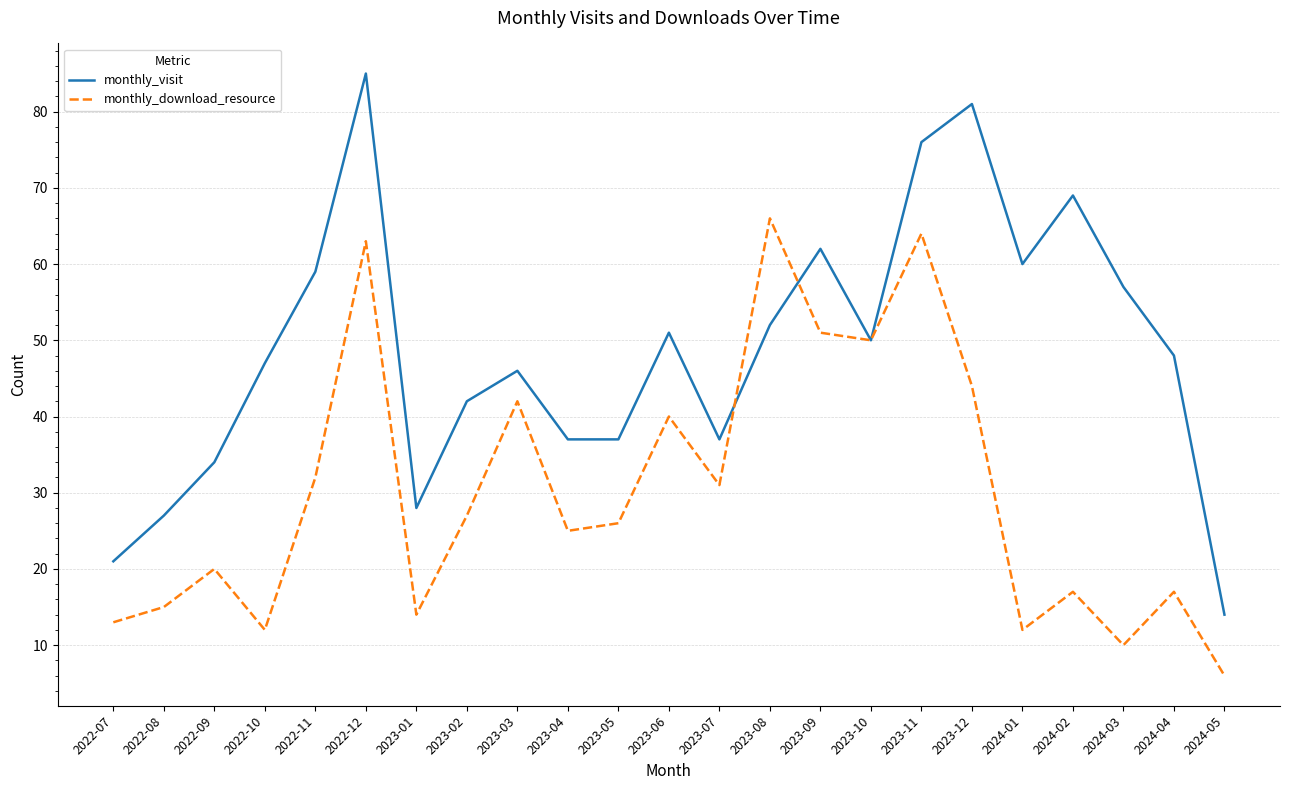

Reading right to left, what are all the values shown in this chart?

monthly_visit: 2024-05=14	2024-04=48	2024-03=57	2024-02=69	2024-01=60	2023-12=81	2023-11=76	2023-10=50	2023-09=62	2023-08=52	2023-07=37	2023-06=51	2023-05=37	2023-04=37	2023-03=46	2023-02=42	2023-01=28	2022-12=85	2022-11=59	2022-10=47	2022-09=34	2022-08=27	2022-07=21
monthly_download_resource: 2024-05=6	2024-04=17	2024-03=10	2024-02=17	2024-01=12	2023-12=44	2023-11=64	2023-10=50	2023-09=51	2023-08=66	2023-07=31	2023-06=40	2023-05=26	2023-04=25	2023-03=42	2023-02=27	2023-01=14	2022-12=63	2022-11=32	2022-10=12	2022-09=20	2022-08=15	2022-07=13